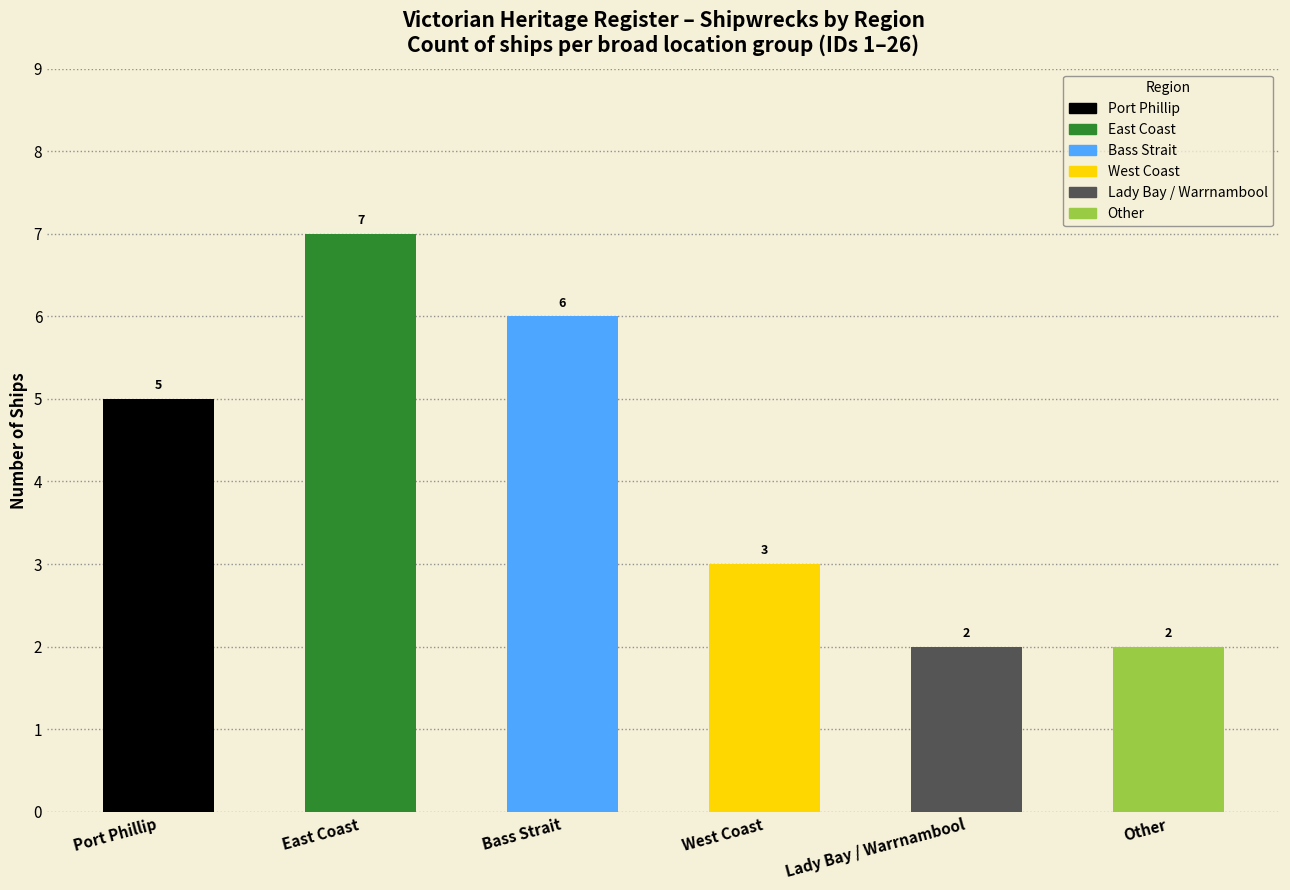

Count the values in the range 2 to 6.

5